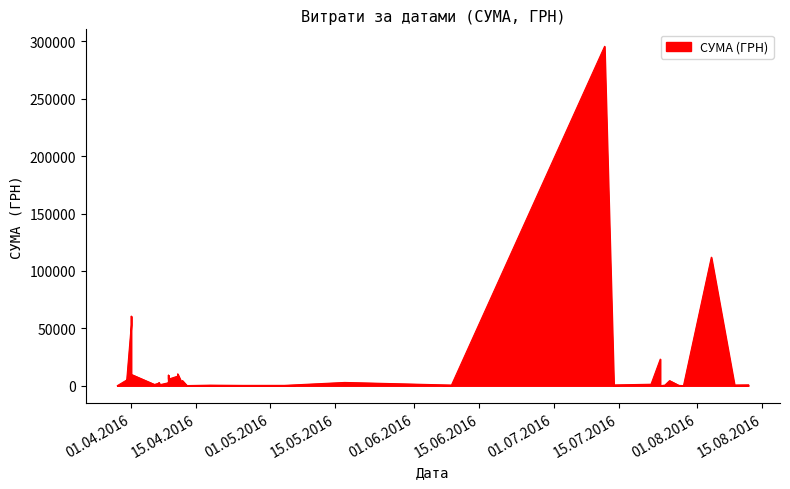

Which label corresponds to the smallest value in the chart?

24.07.2016